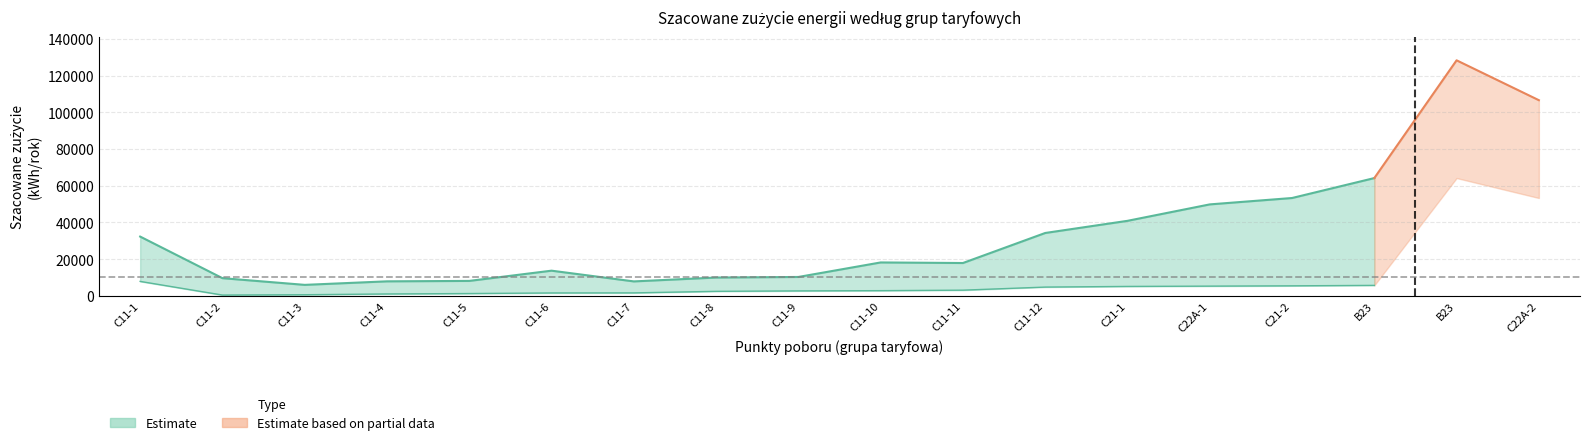

What is the average value of the lower_estimate series?

3230